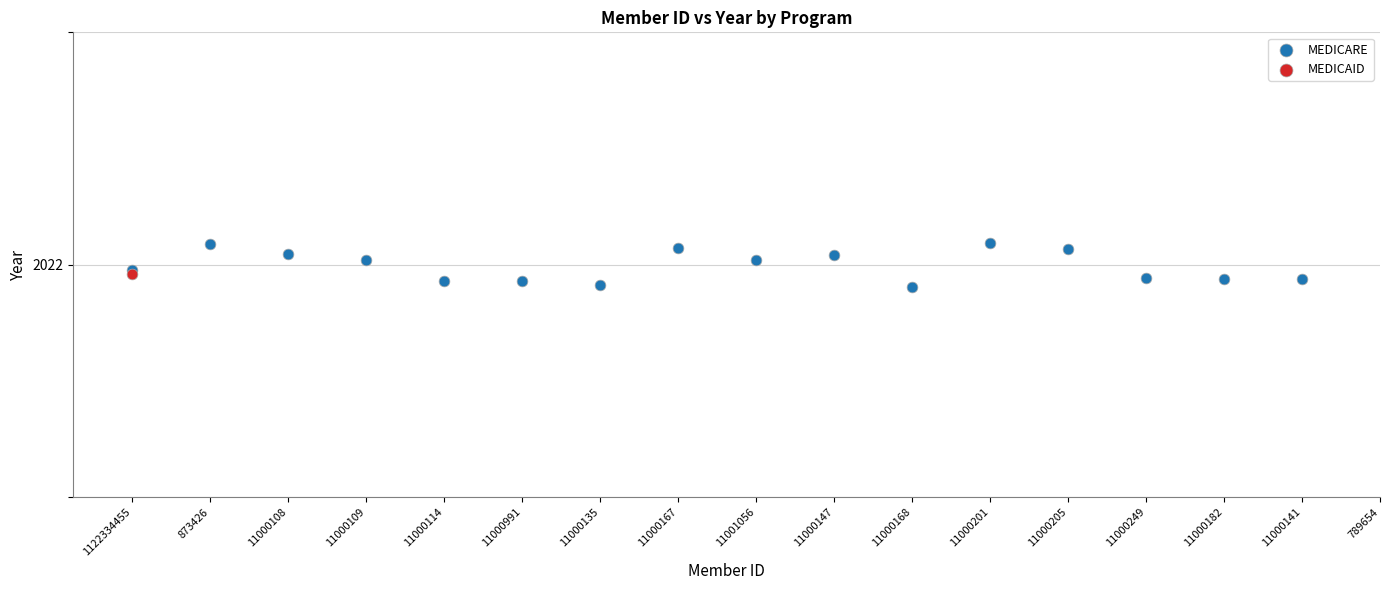

What are all the series names shown in the legend?

MEDICARE, MEDICAID